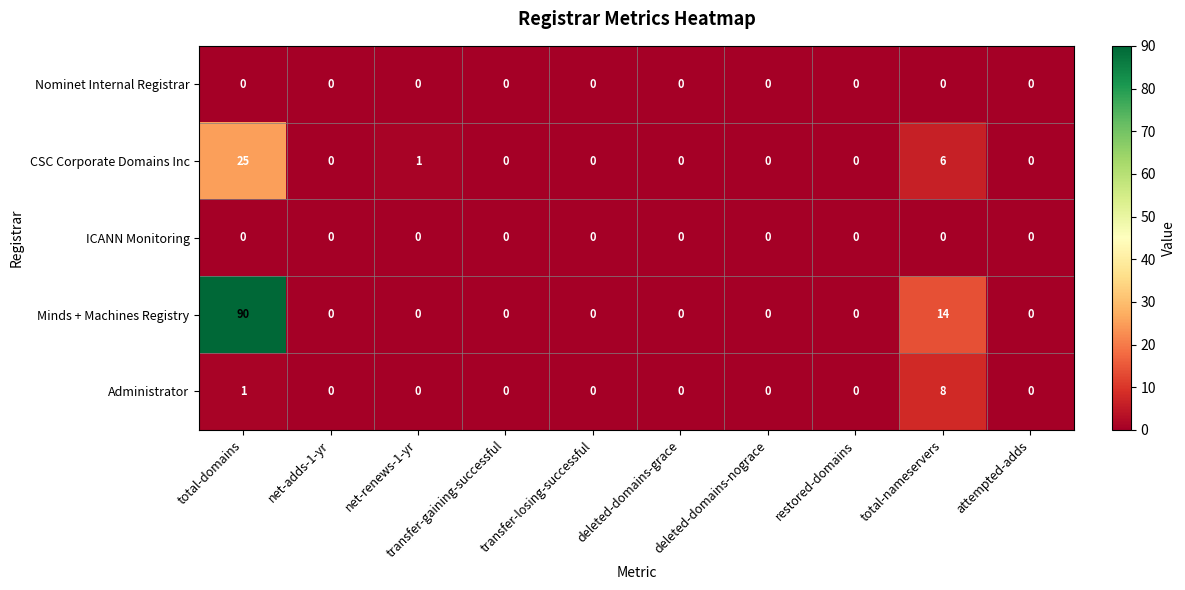

Which series has the largest total across all categories?

Minds + Machines Registry